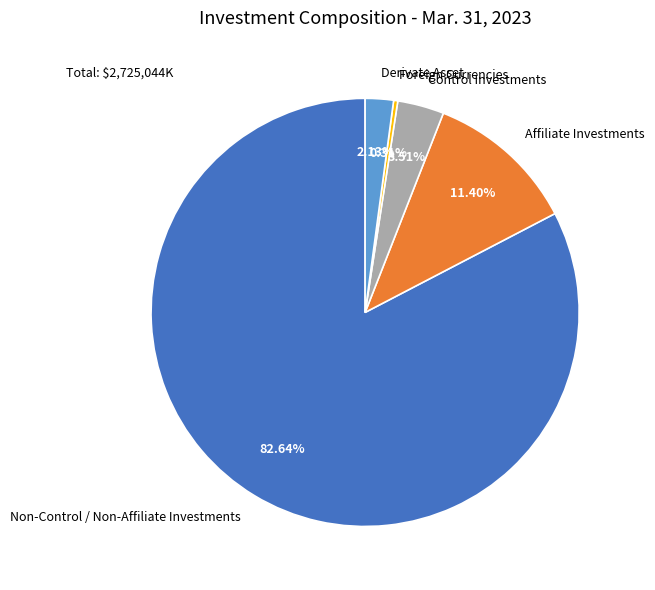

To the nearest percent, what portion does Non-Control / Non-Affiliate Investments represent?

83%